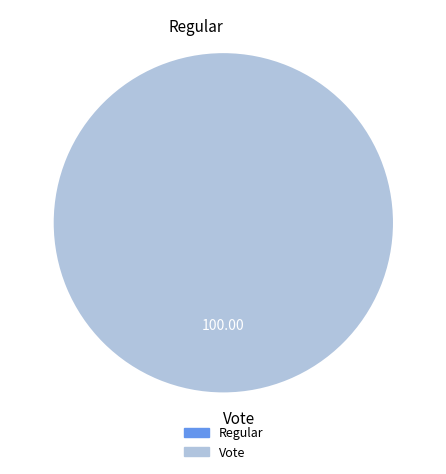

Rank the categories by value from highest to lowest.

Vote, Regular